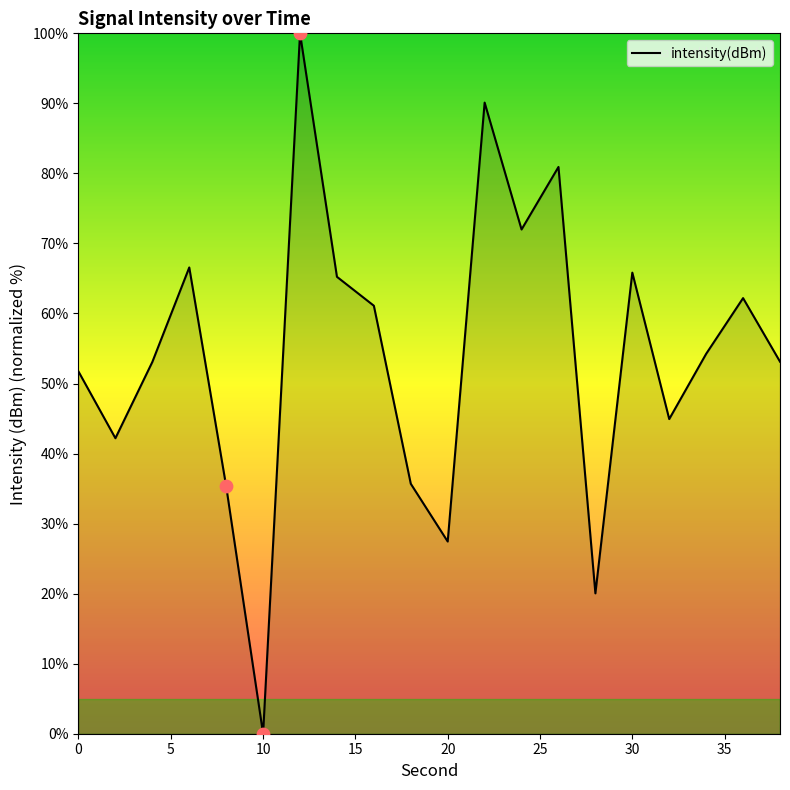

What is the greatest value displayed?

100.0